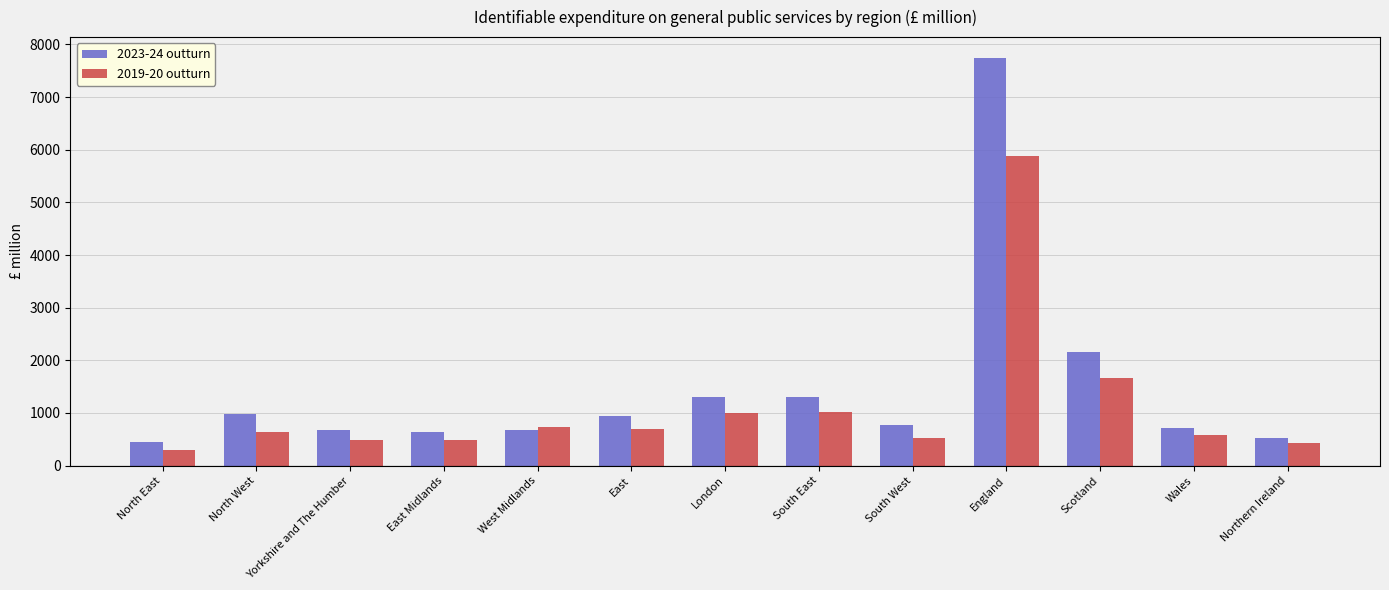

What is the sum of the 2023-24 outturn values at East and England?

8688